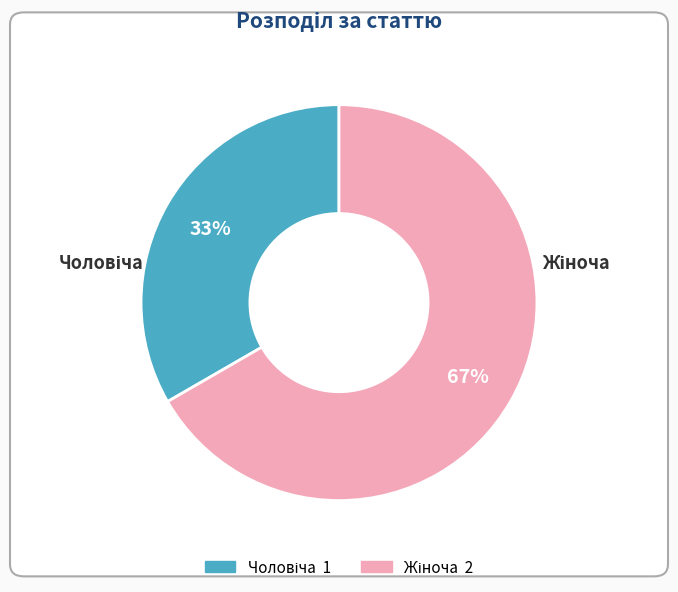

Does any single category account for the majority?

Yes